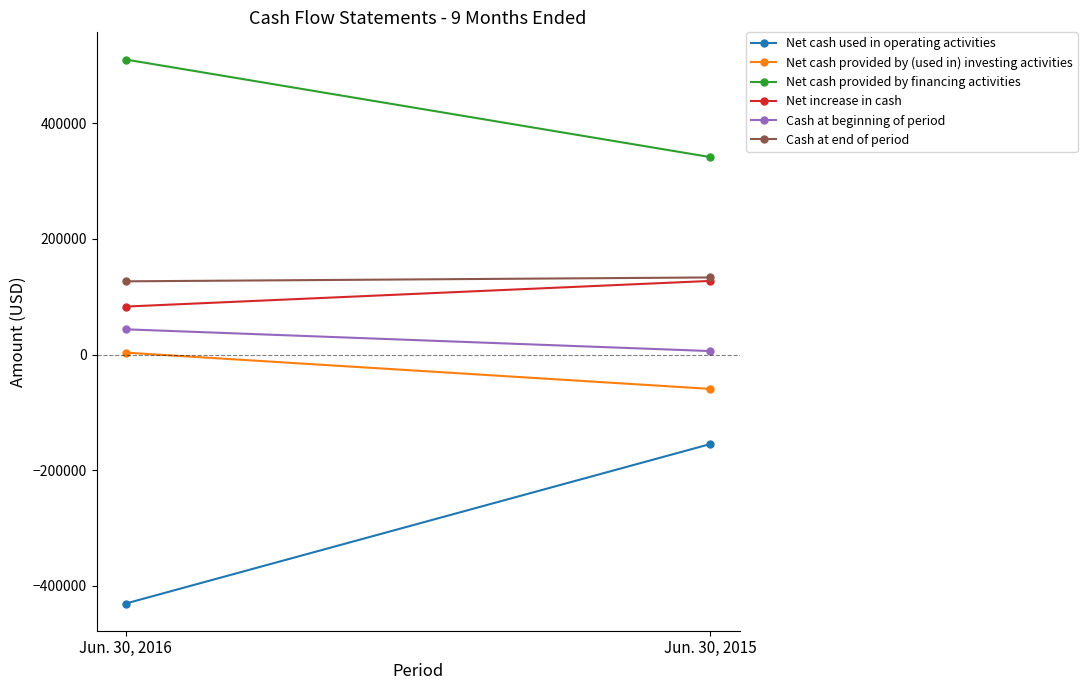

Which category has the lowest value across all series?

Jun. 30, 2016